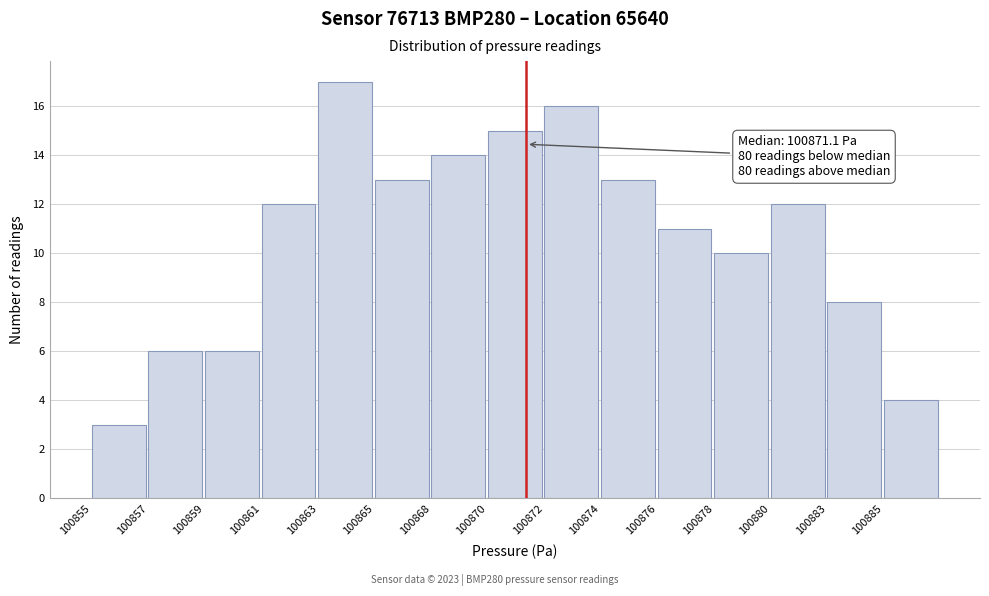

Reading left to right, list all the values displayed in this chart.

100855=3	100857=6	100859=6	100861=12	100863=17	100865=13	100868=14	100870=15	100872=16	100874=13	100876=11	100878=10	100880=12	100883=8	100885=4